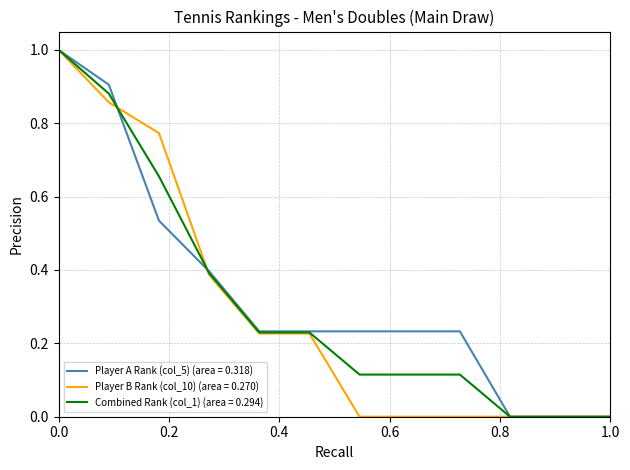

What is the greatest value displayed?

1.0